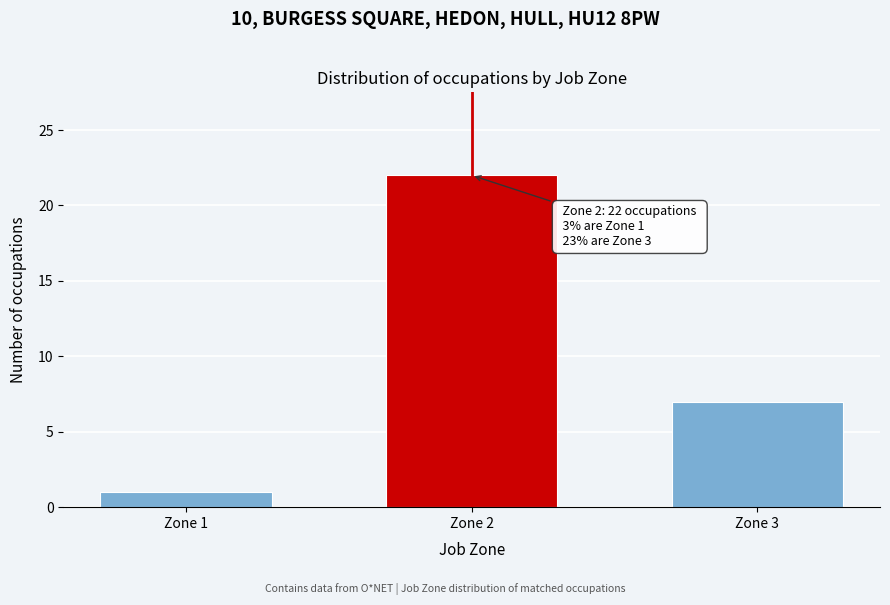

Reading right to left, transcribe all the data shown in this chart.

Zone 3=7	Zone 2=22	Zone 1=1